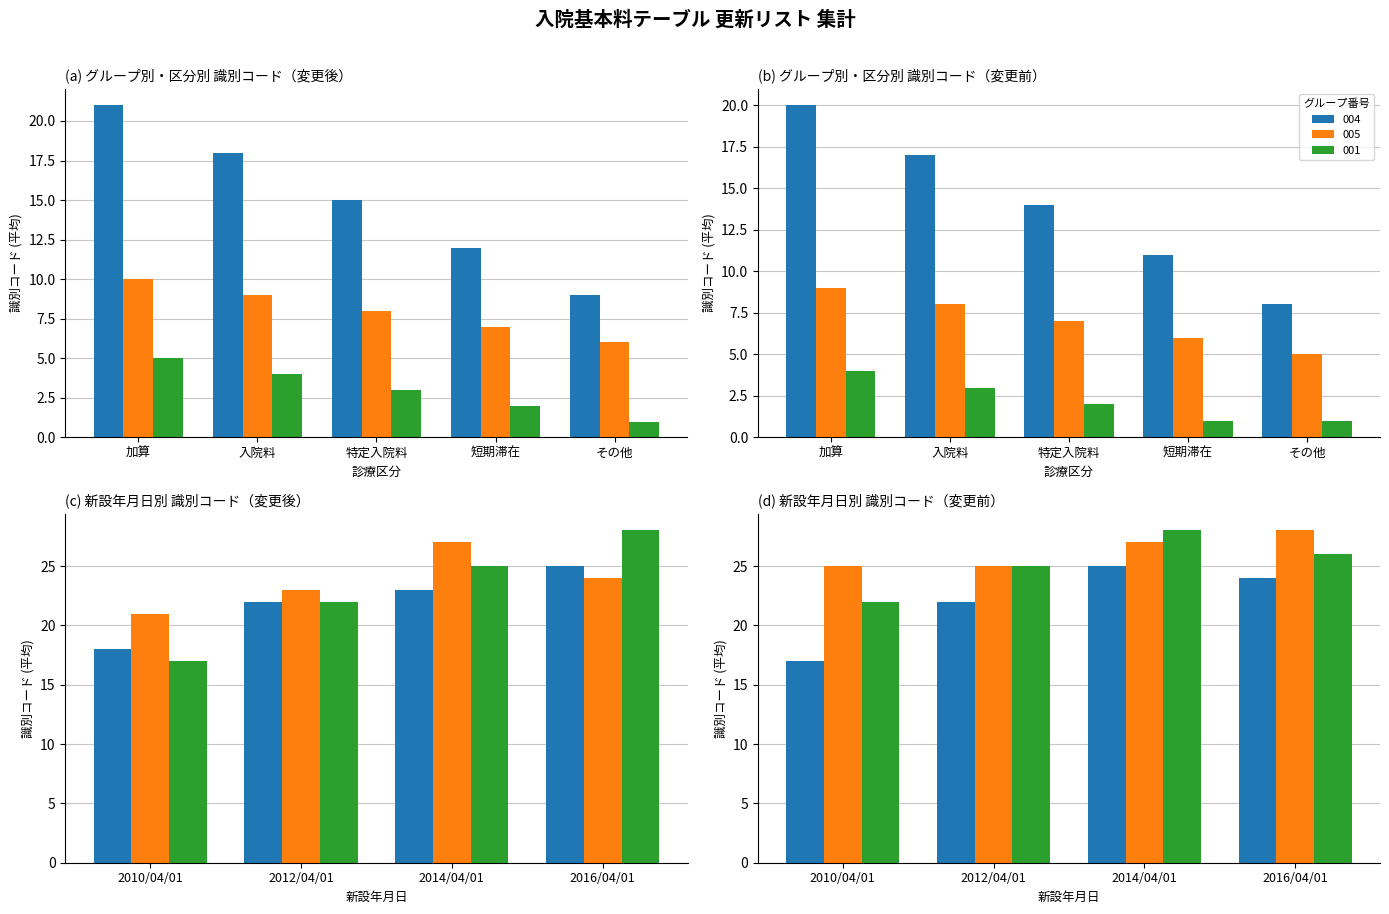

What is the average value of the 005 series?

8